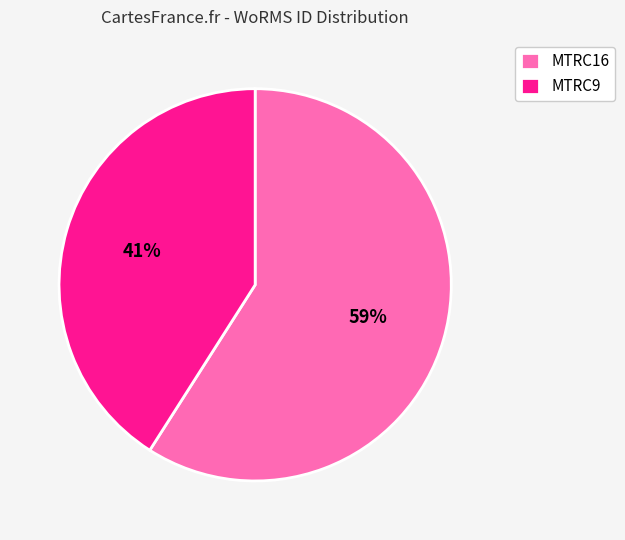

Which category has the biggest portion of the pie?

MTRC16